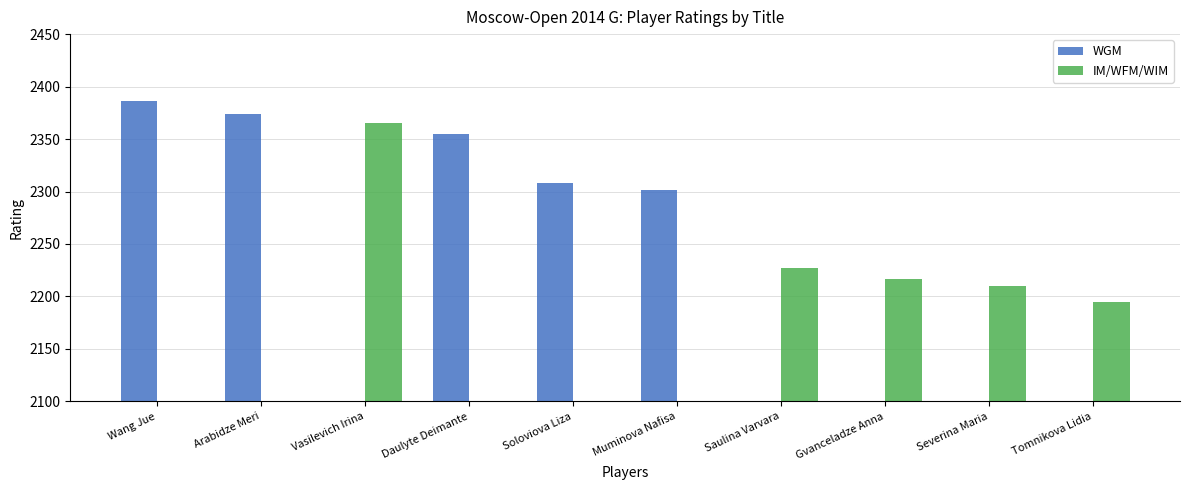

What is the label of the 4th bar from the left?

Daulyte Deimante